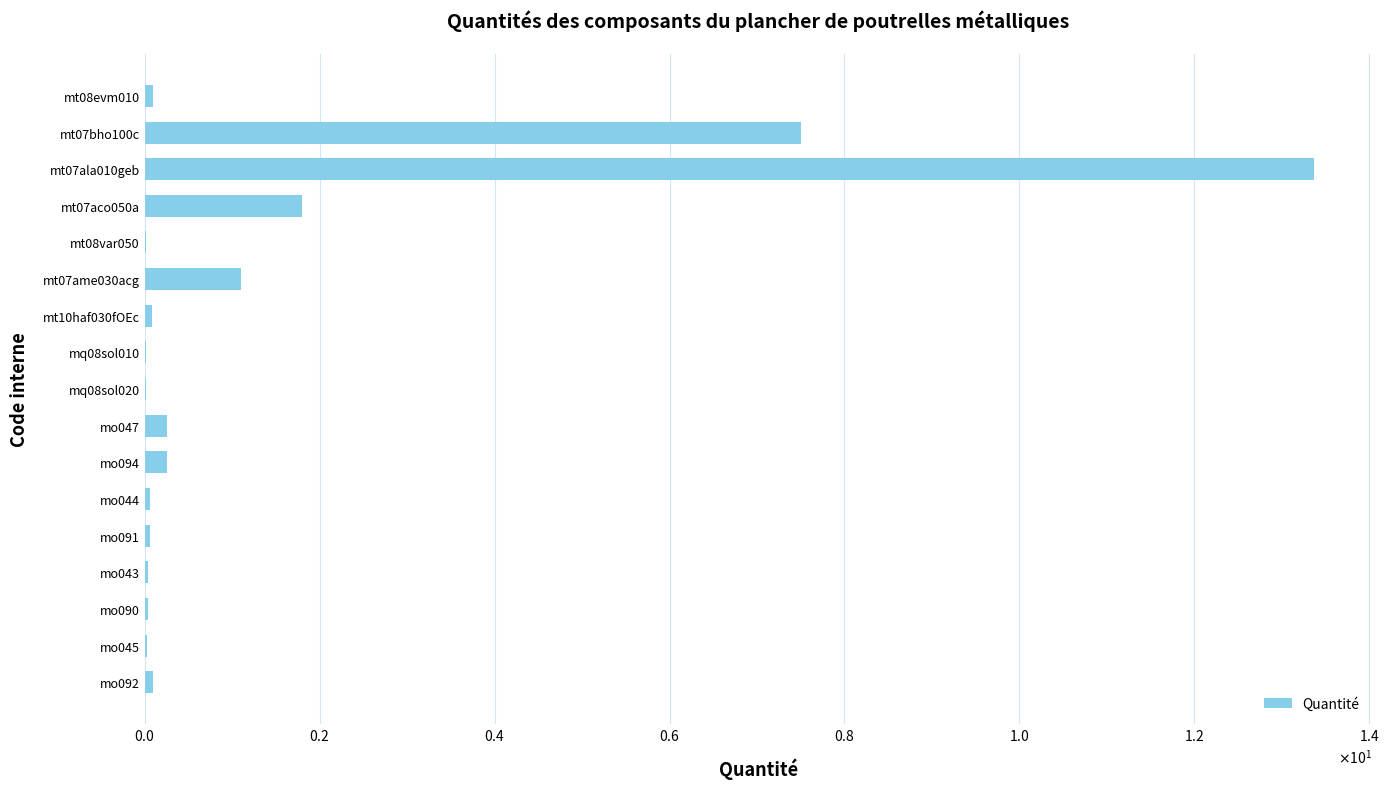

At which category does the chart reach its peak across all series?

mt07ala010geb